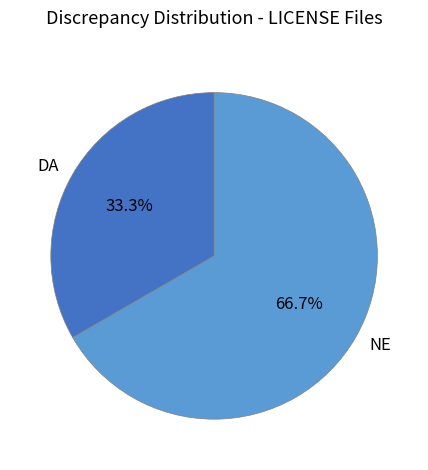

Is DA the majority of the pie?

No